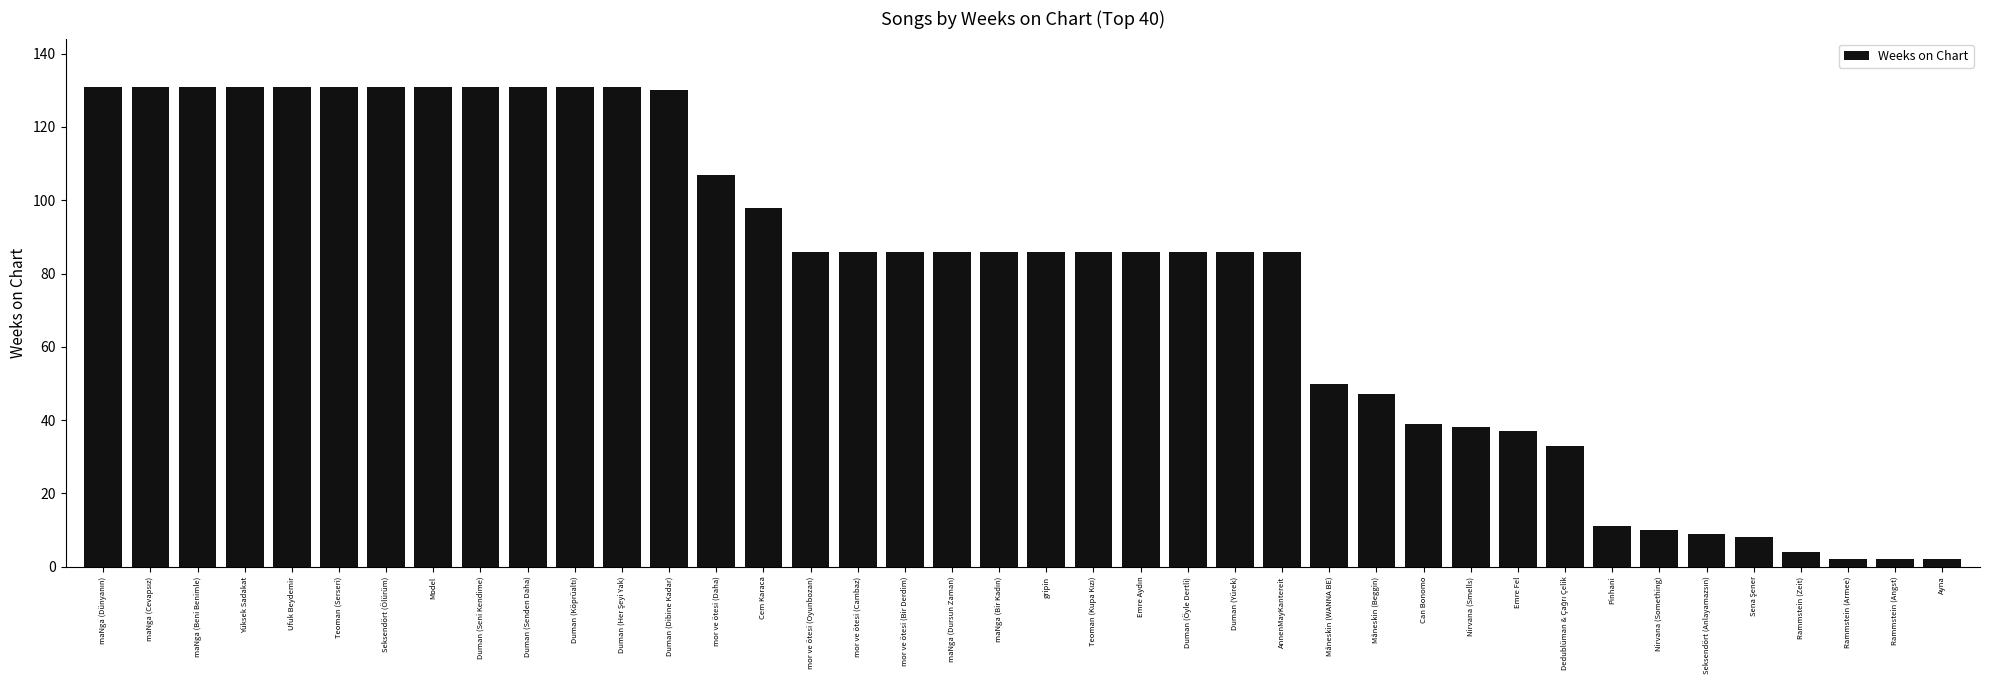

What is the greatest value displayed?

131